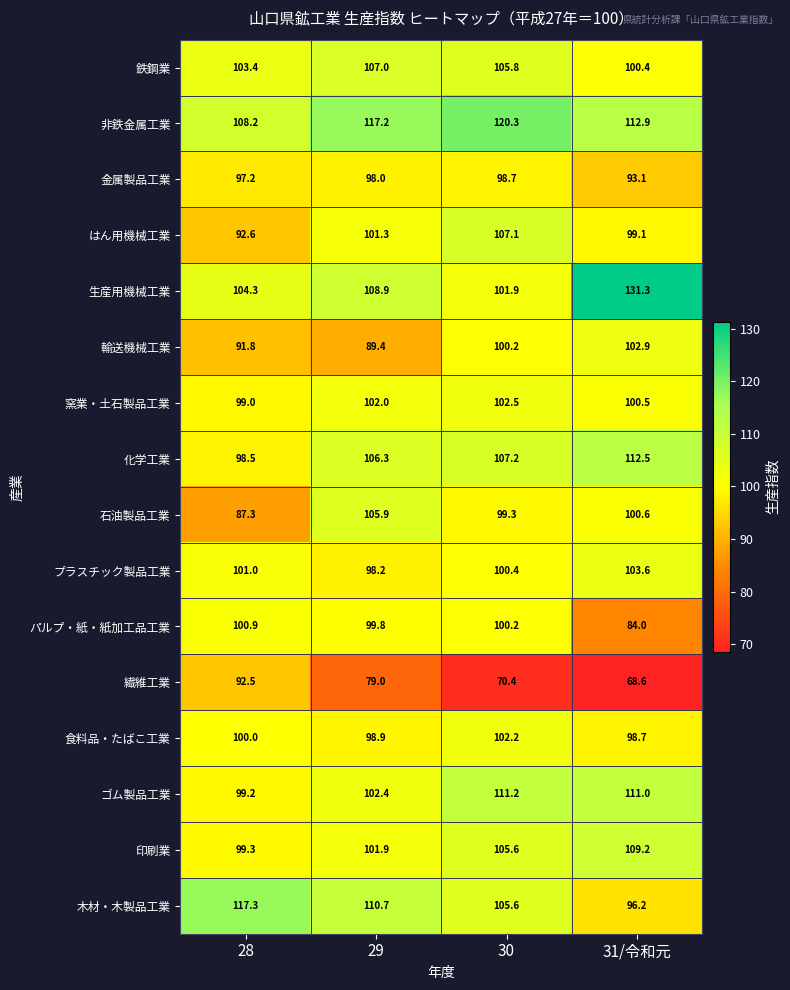

Which series changed the most between 28 and 30?

繊維工業